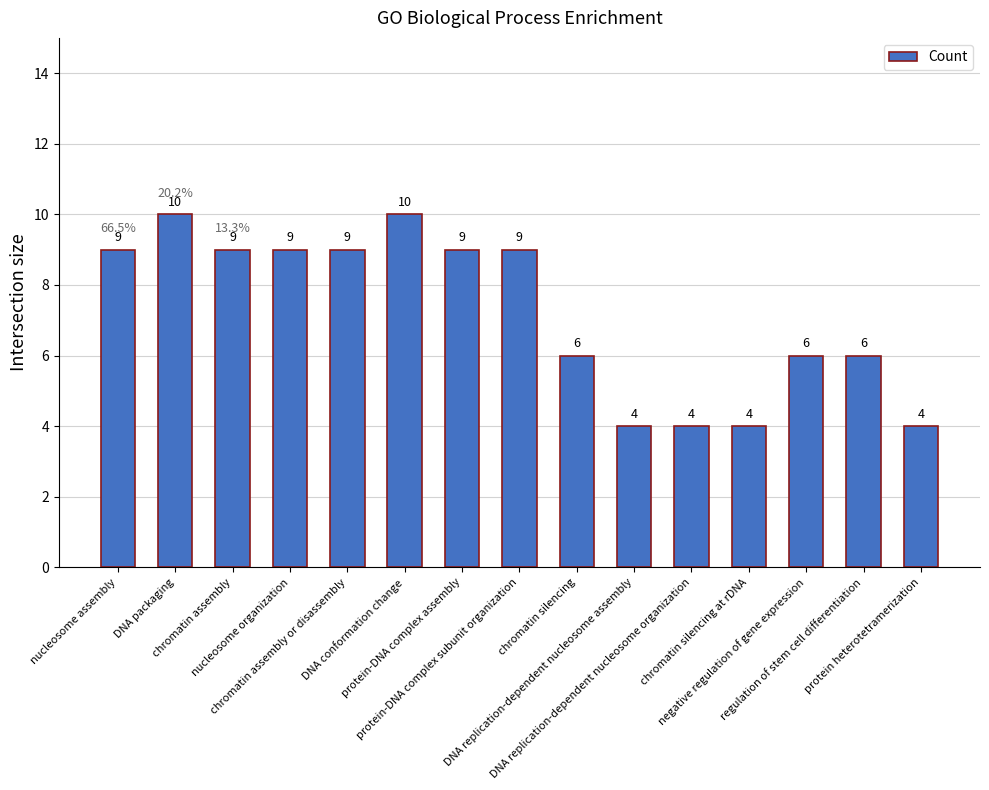

How many data points does each series have?

15